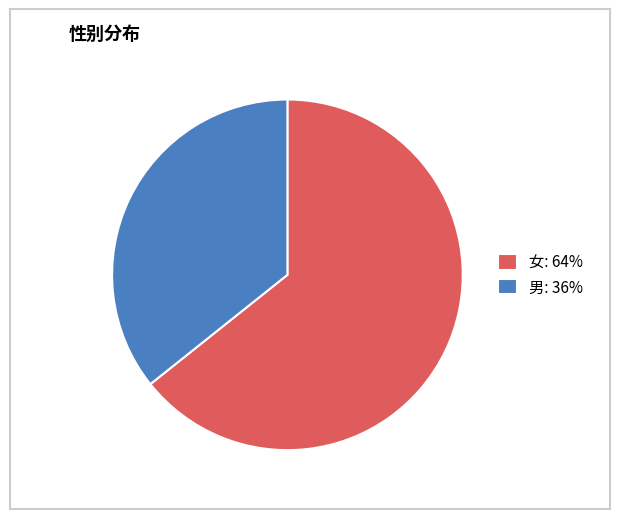

Approximately how many times larger is the value at 男: 36% compared to 女: 64%?

0.6